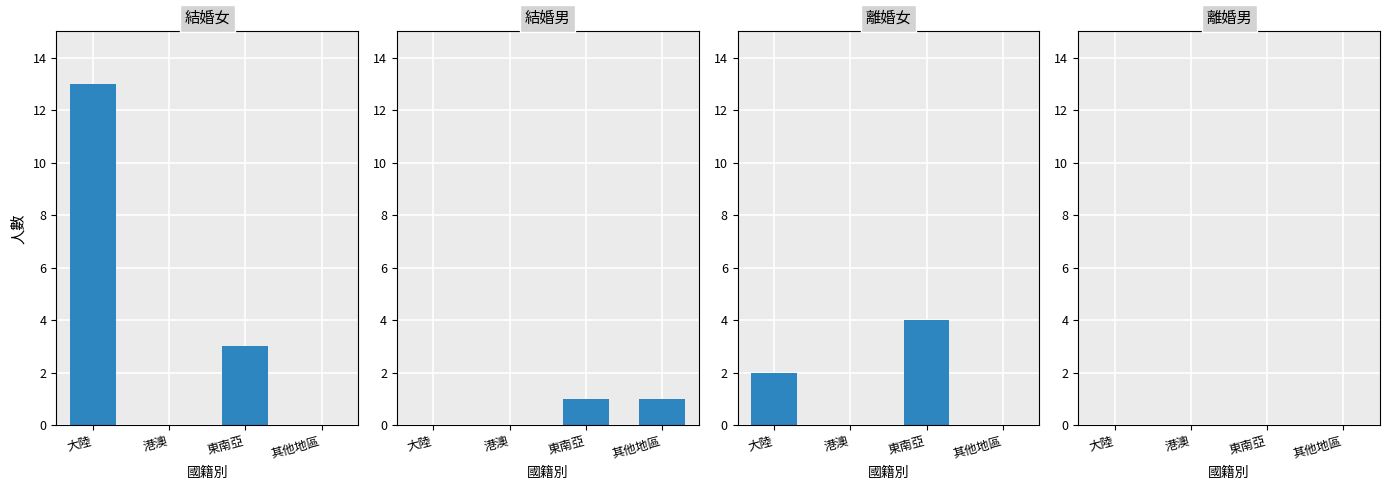

What are all the series names shown in the legend?

結婚女, 結婚男, 離婚女, 離婚男